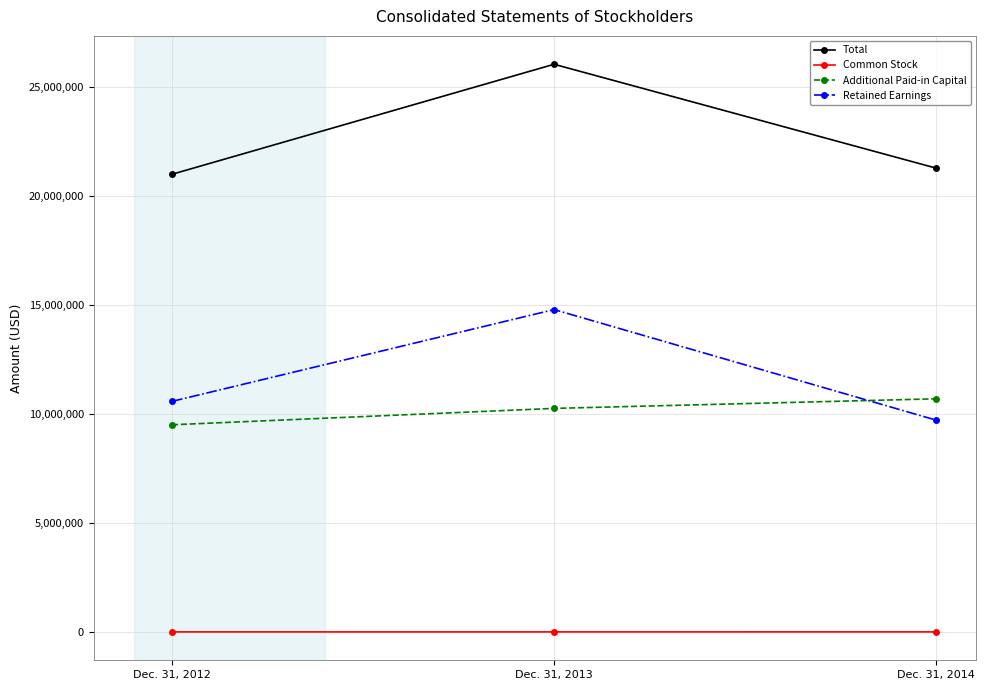

Rank the series at Dec. 31, 2014 from highest to lowest value.

Total, Additional Paid-in Capital, Retained Earnings, Common Stock